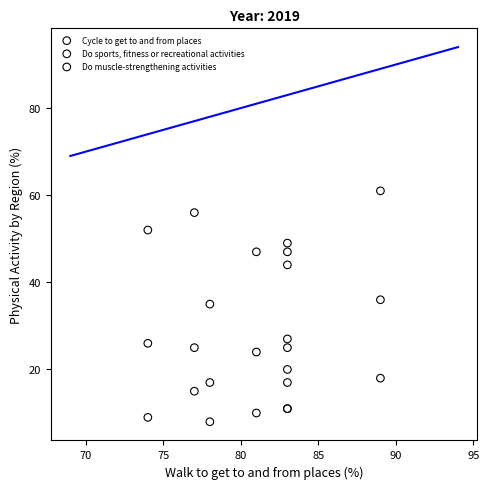

What is the X range (max minus min) for the scatter plot?

15